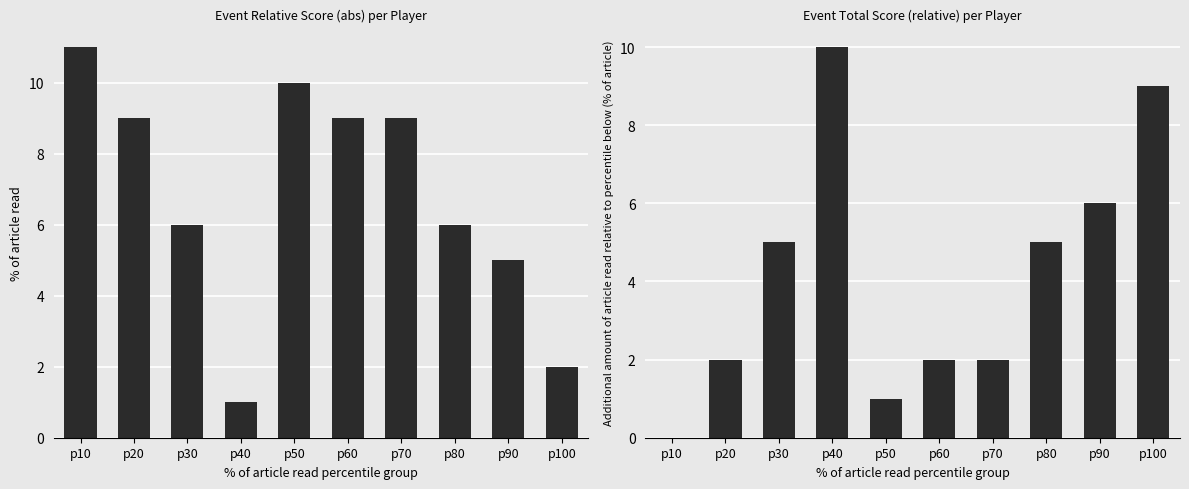

Reading left to right, extract all data points from this chart.

event_relative_score: 11	9	6	1	10	9	9	6	5	2
event_total_score: 0	2	5	10	1	2	2	5	6	9